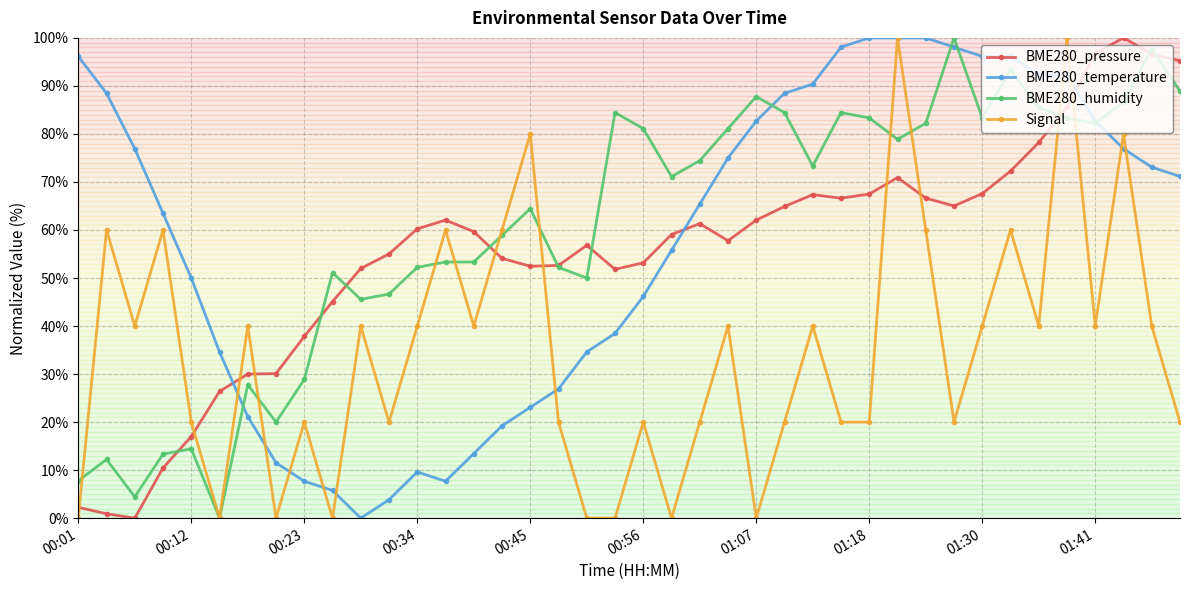

True or false: Signal and BME280_pressure intersect in this chart.

True